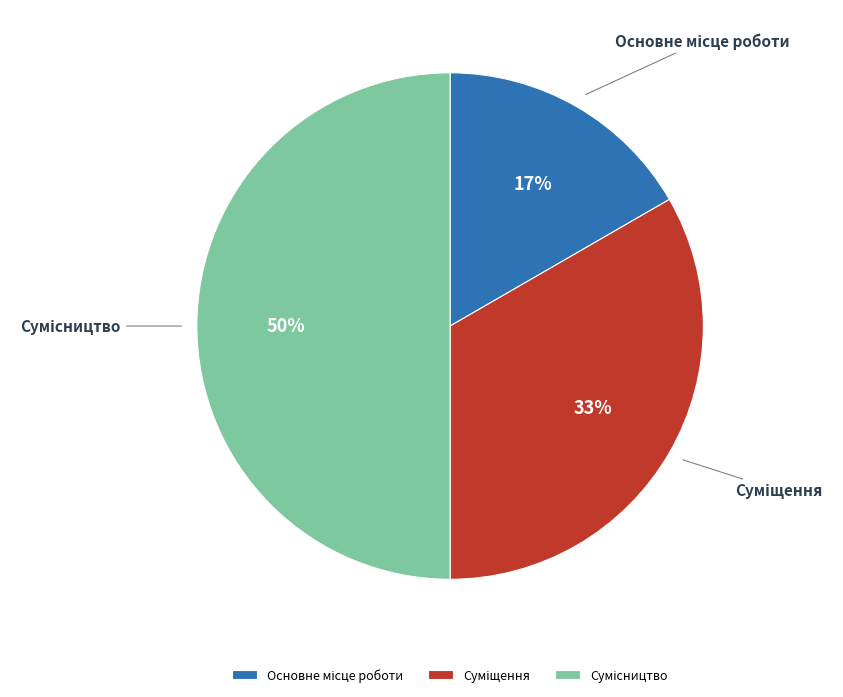

Count the number of slices in the pie.

3